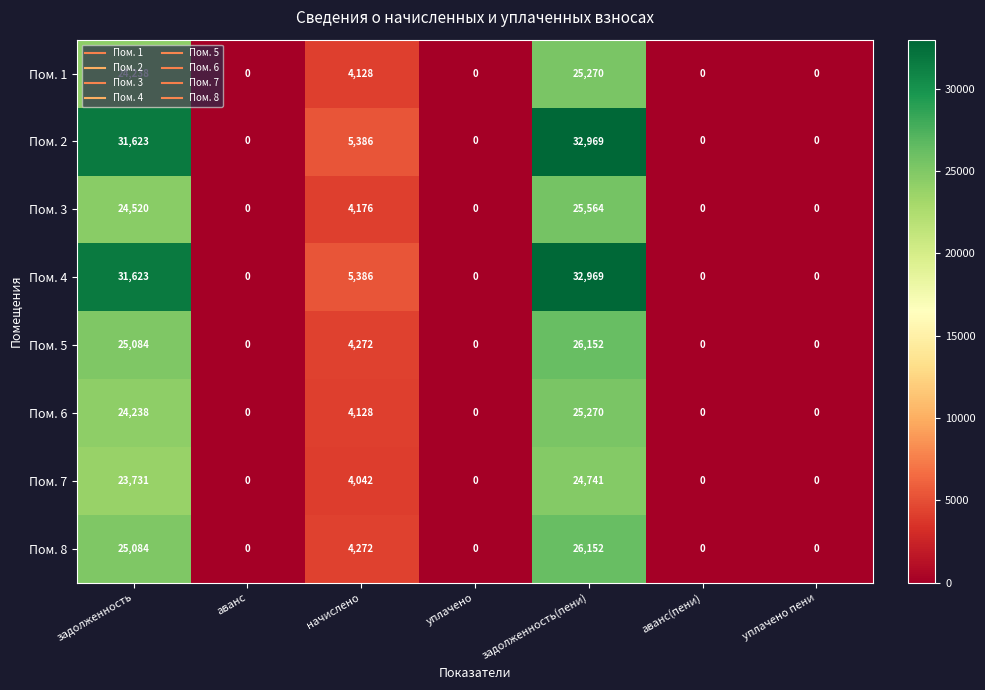

Is it true that Пом. 5 equals 13435 at аванс(пени)?

False